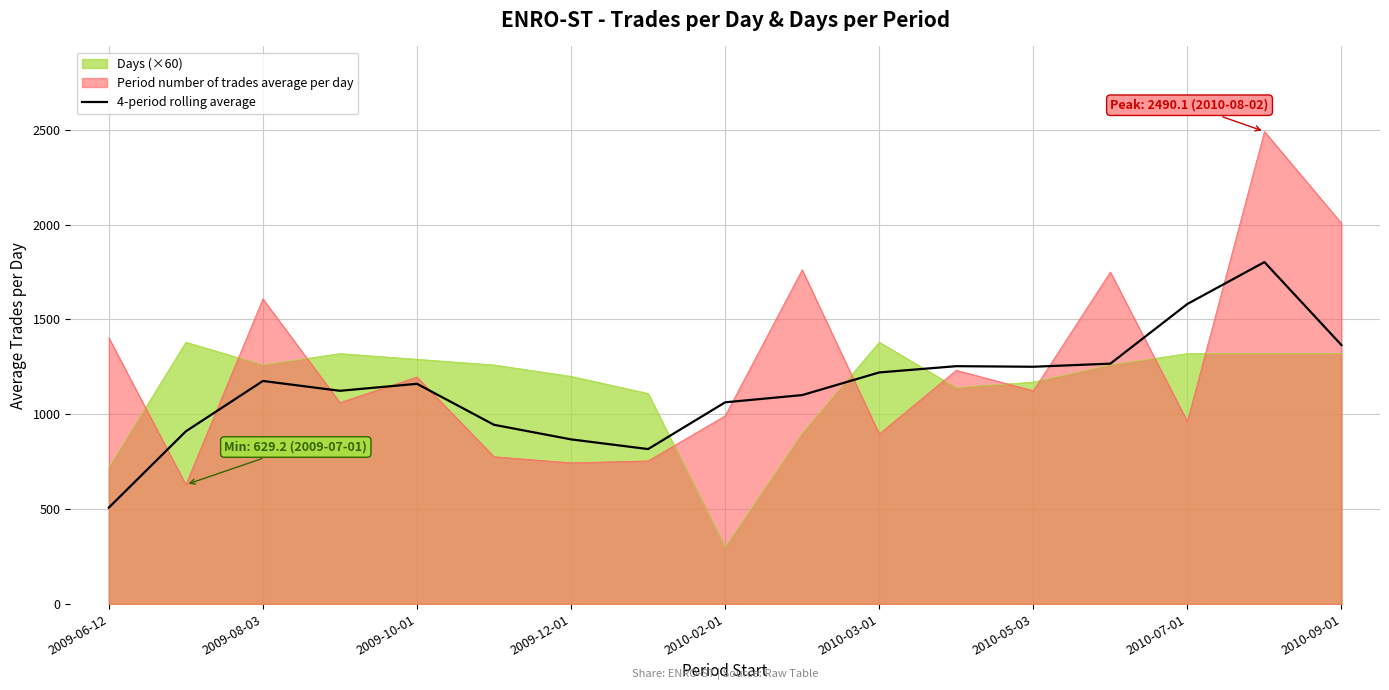

What is the maximum value shown in the chart?

2490.1